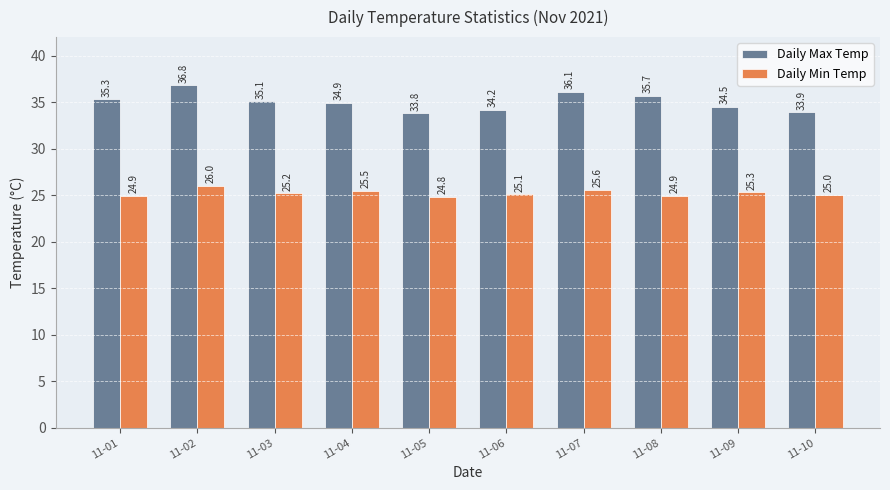

At which label is Daily Min Temp closest to 25?

11-10